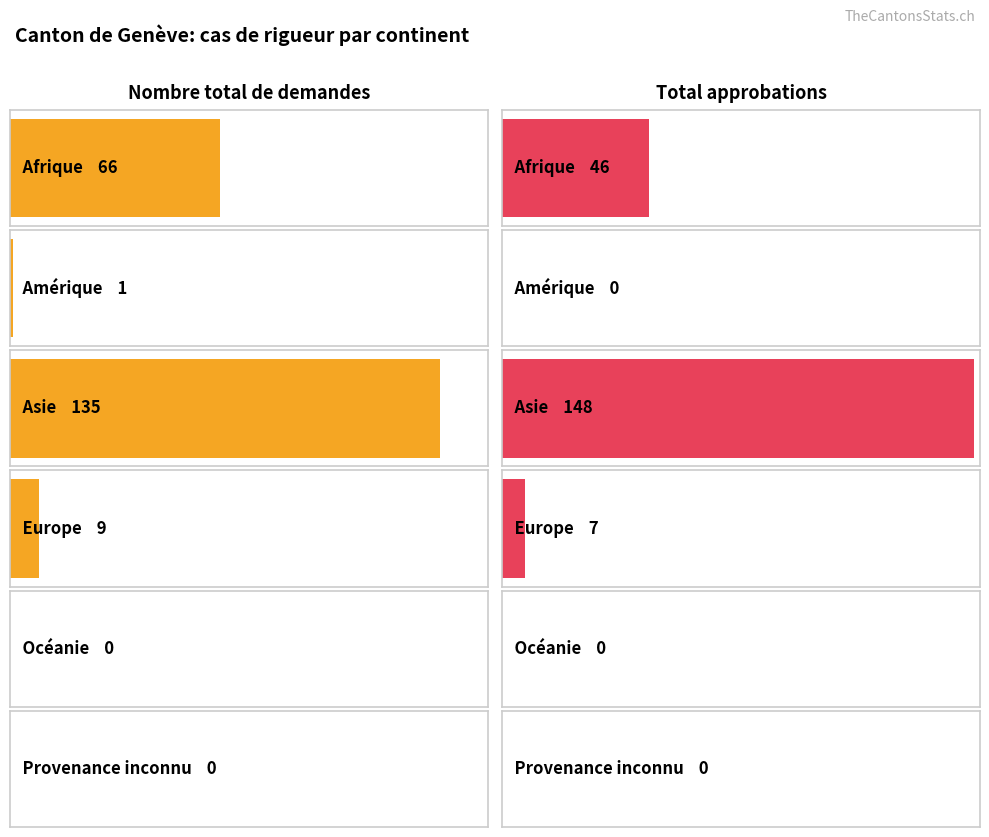

The value of Nombre total de demandes at Europe is 2. True or false?

False